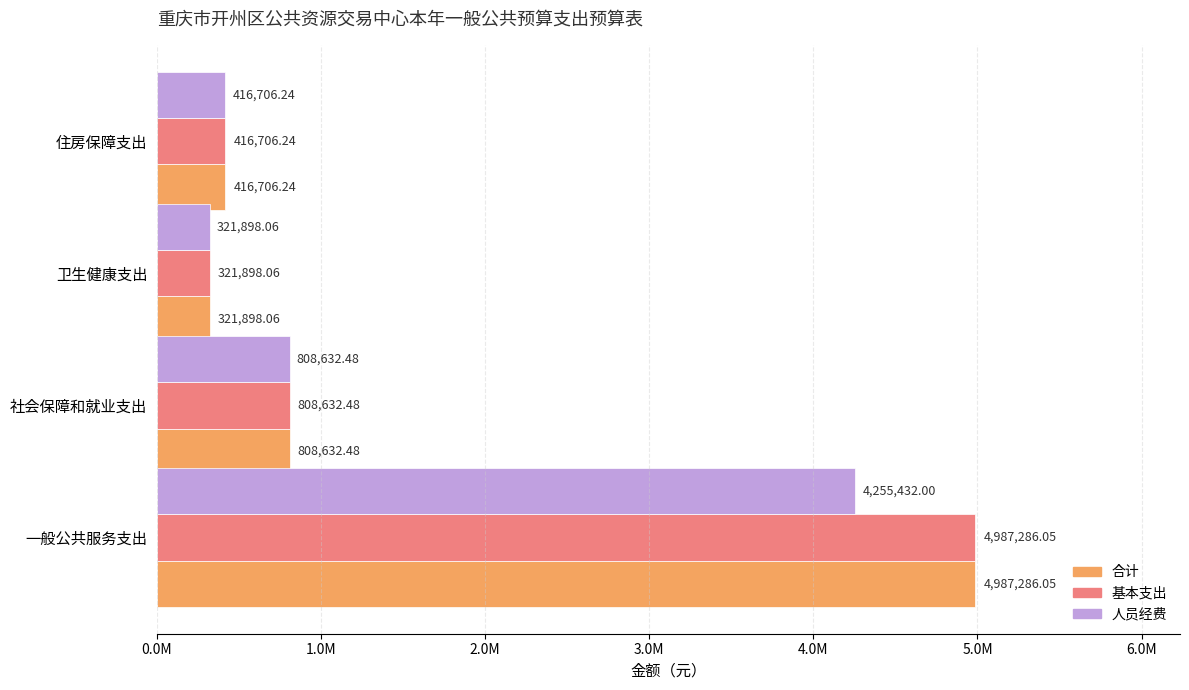

Which category has the highest value in the 人员经费 series?

一般公共服务支出